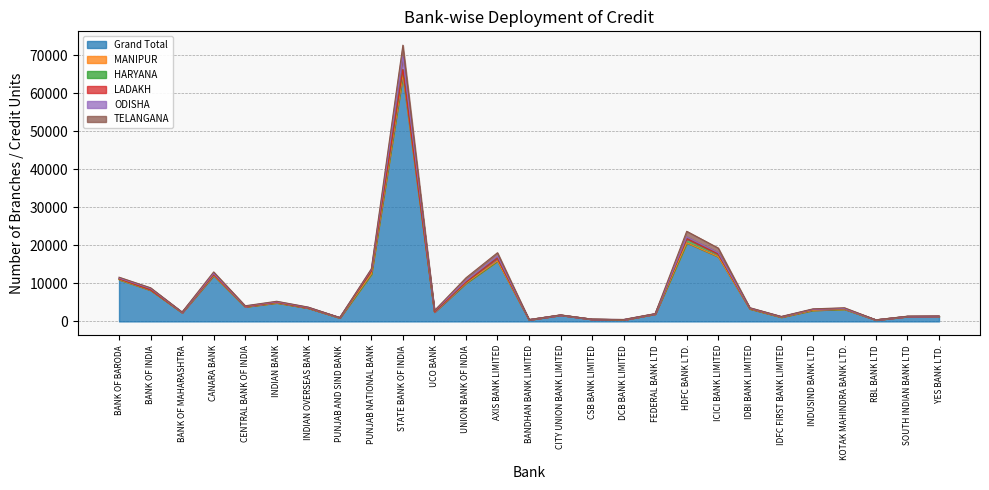

At which label does ODISHA reach its minimum?

CSB BANK LIMITED